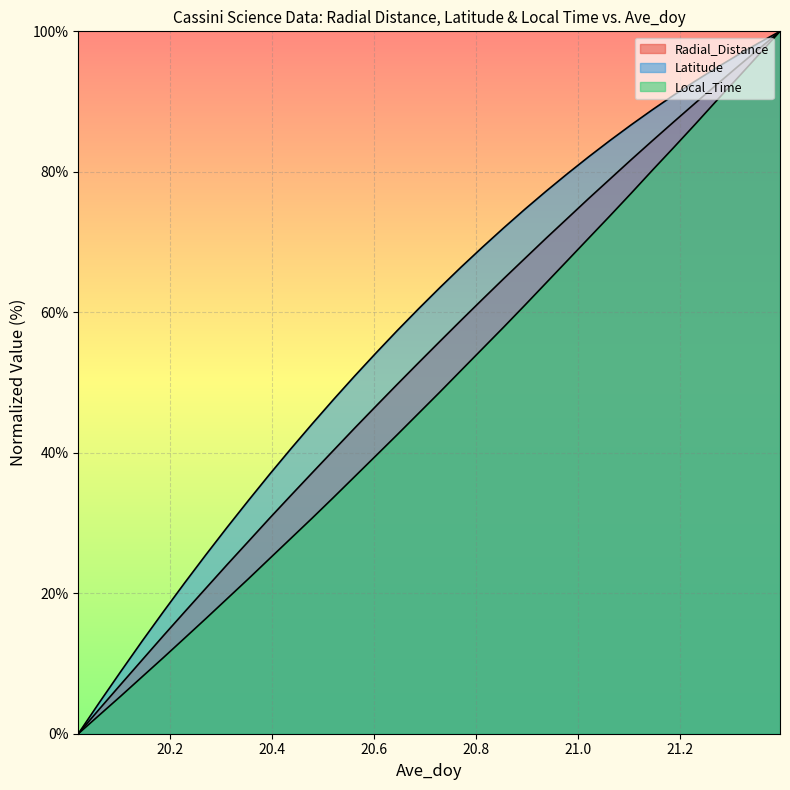

How many values in the Radial_Distance series are below 55?

17